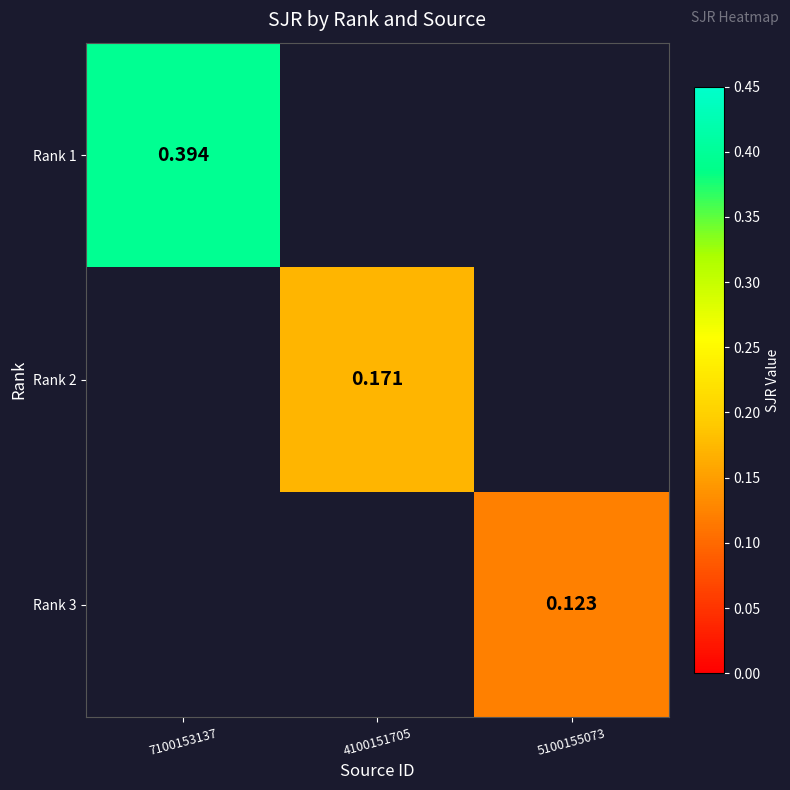

Which series has the widest spread of values?

Rank 1